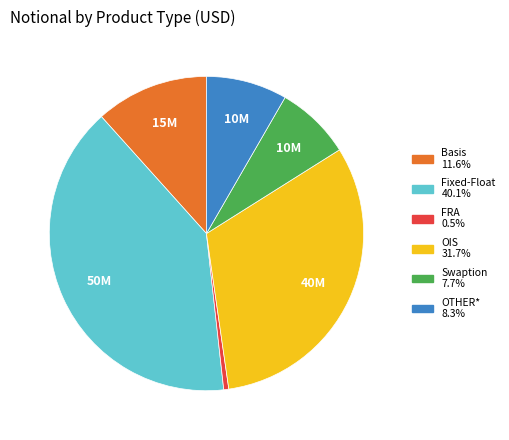

Does OIS account for over 50% of the chart?

No